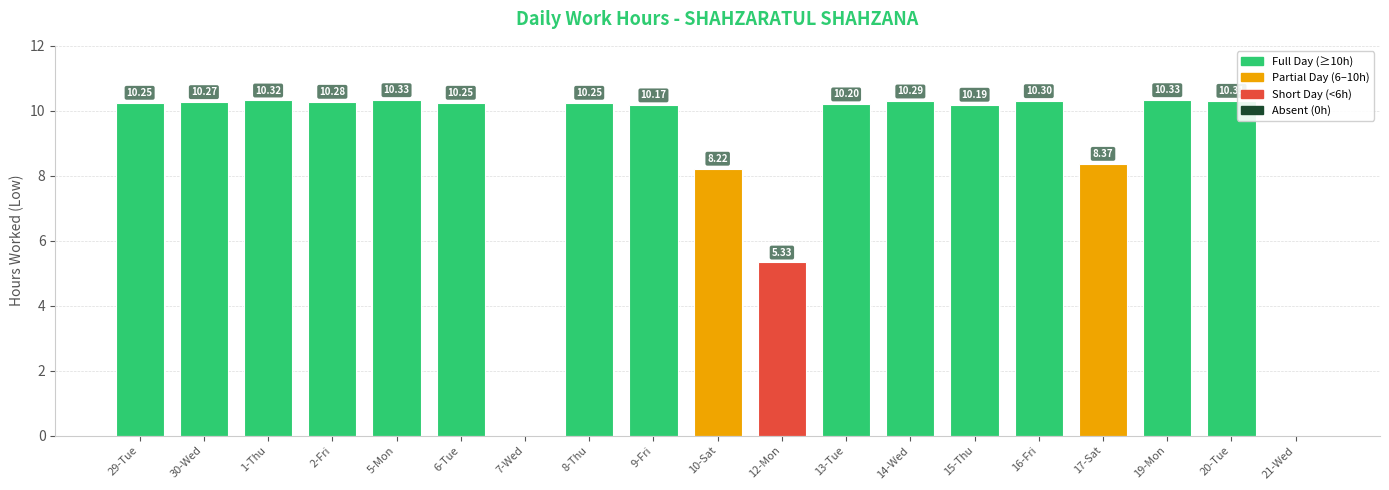

What is the sum of all values?

165.7